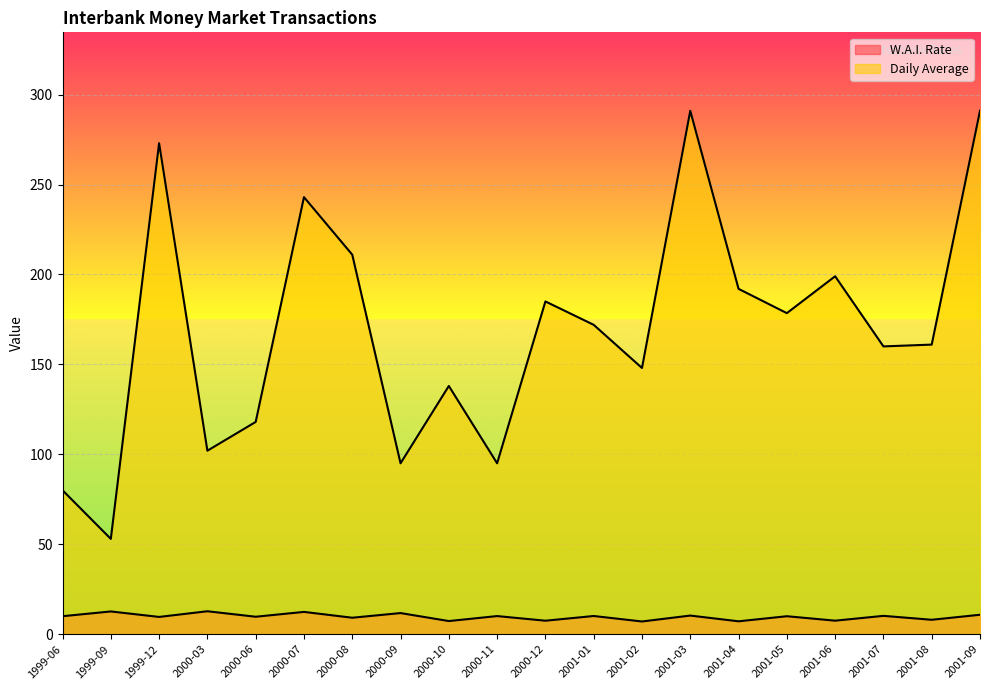

At which category does the chart reach its peak across all series?

2001-03